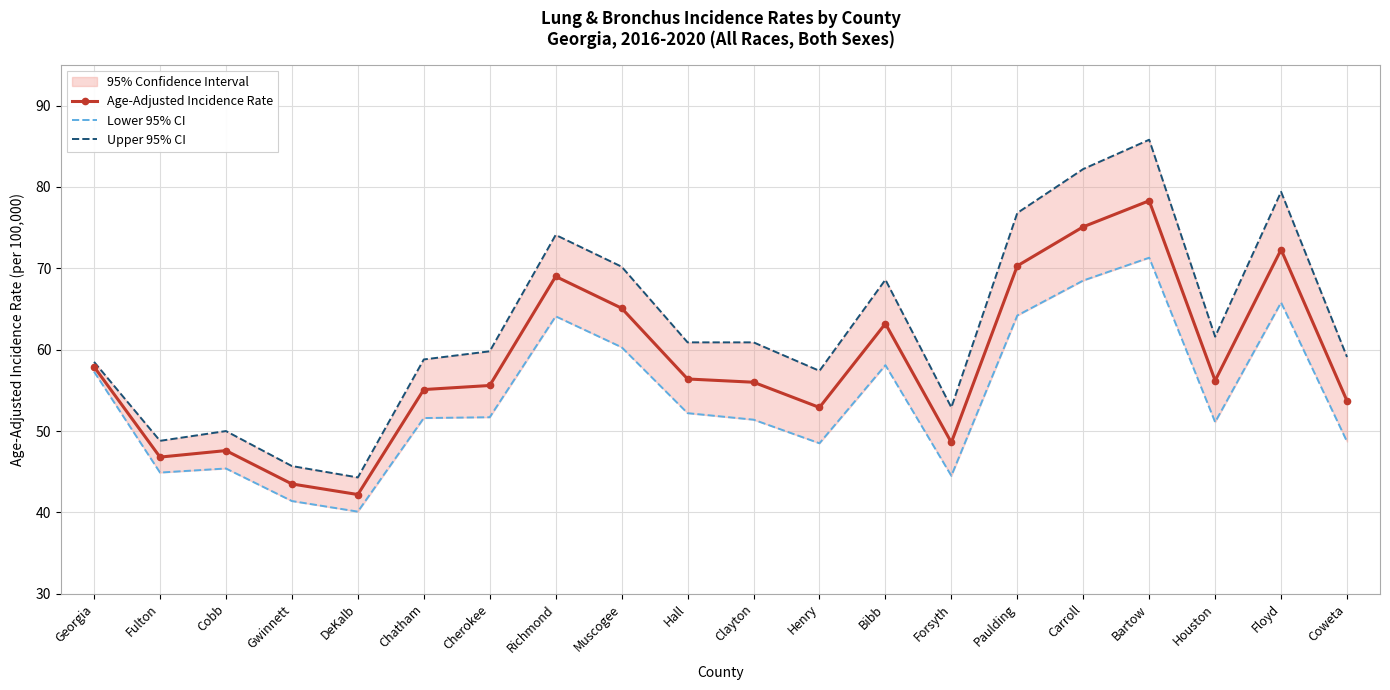

How many values in the Age-Adjusted Incidence Rate series are below 56?

9